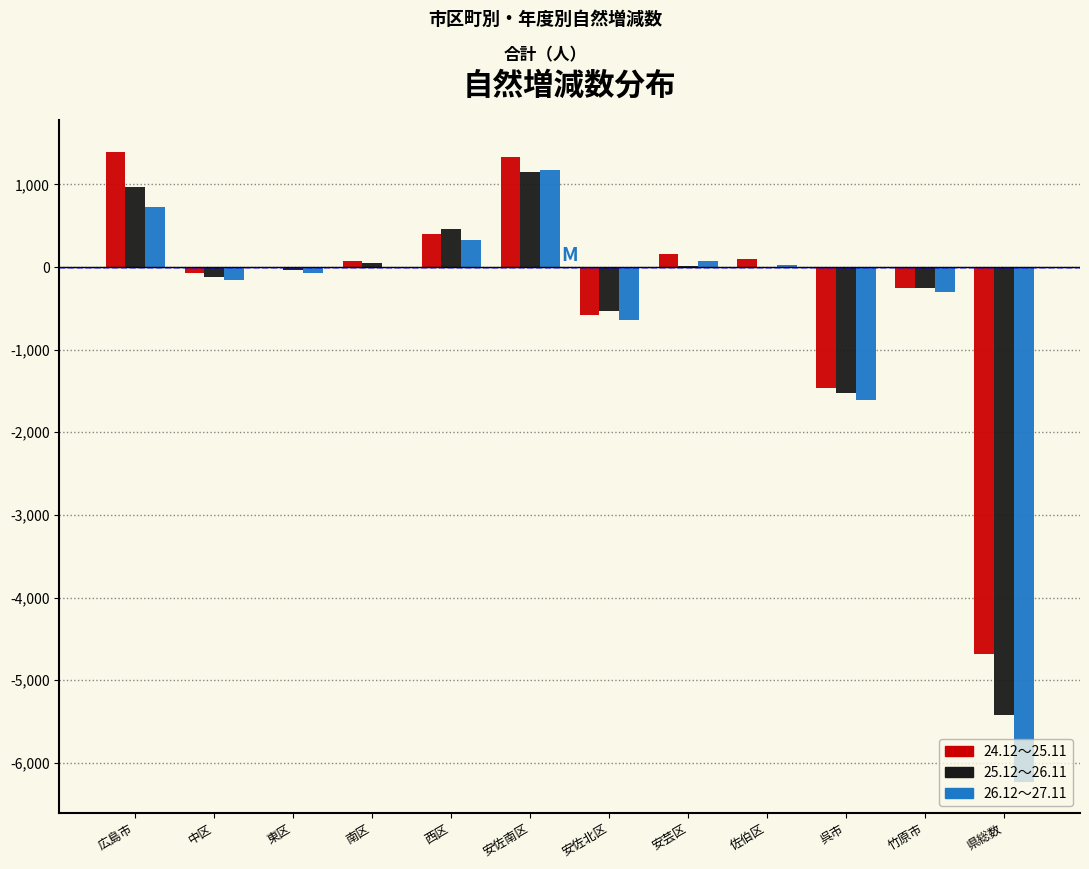

At which label does 26.12～27.11 reach its peak?

安佐南区